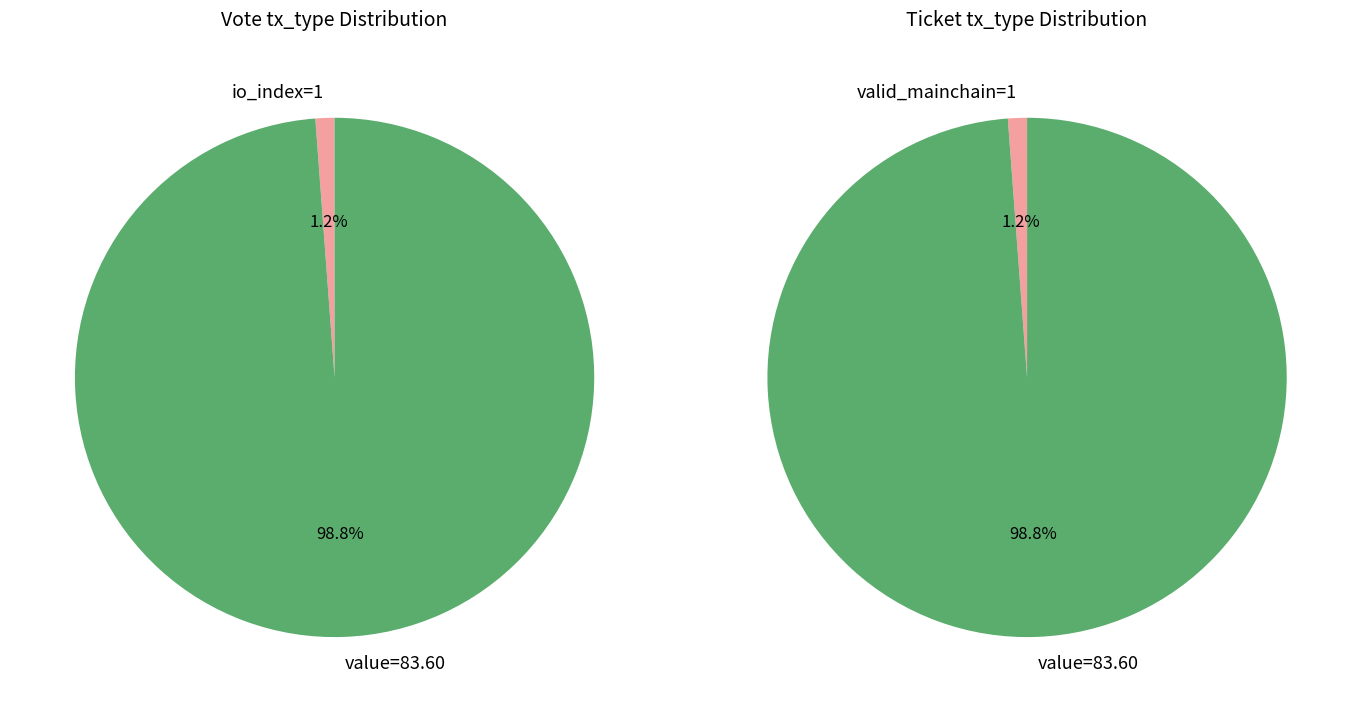

Combined, do Ticket and Vote account for over 50%?

Yes